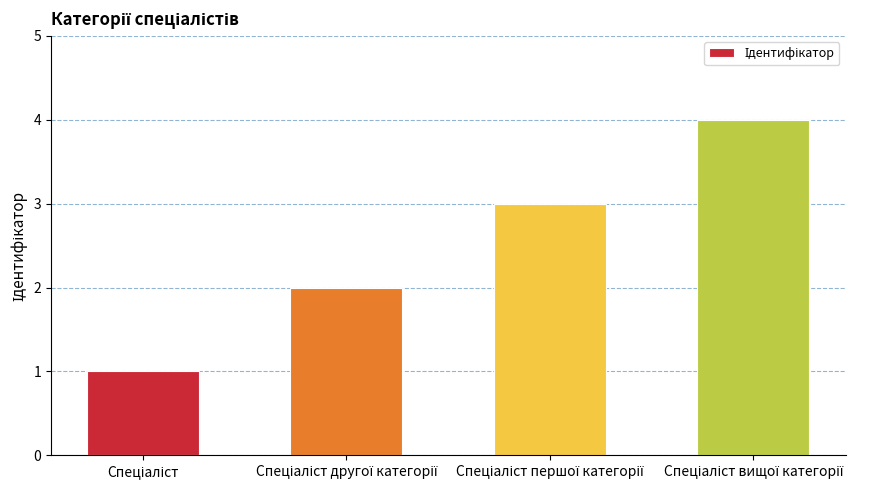

What is the sum of all values?

10